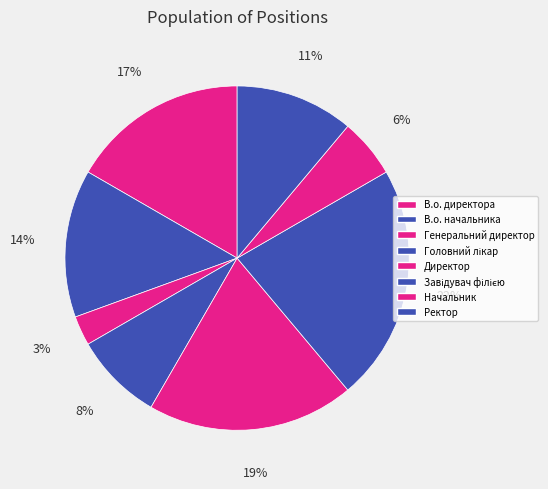

Is there a majority slice in this chart?

No